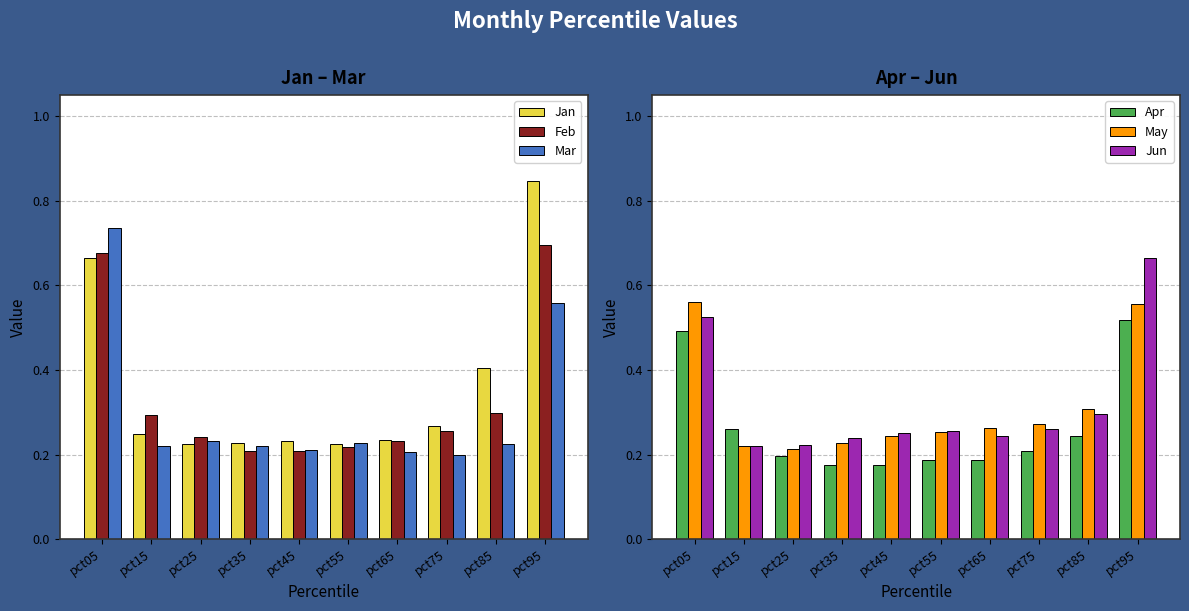

Read the Apr value at pct05.

0.5